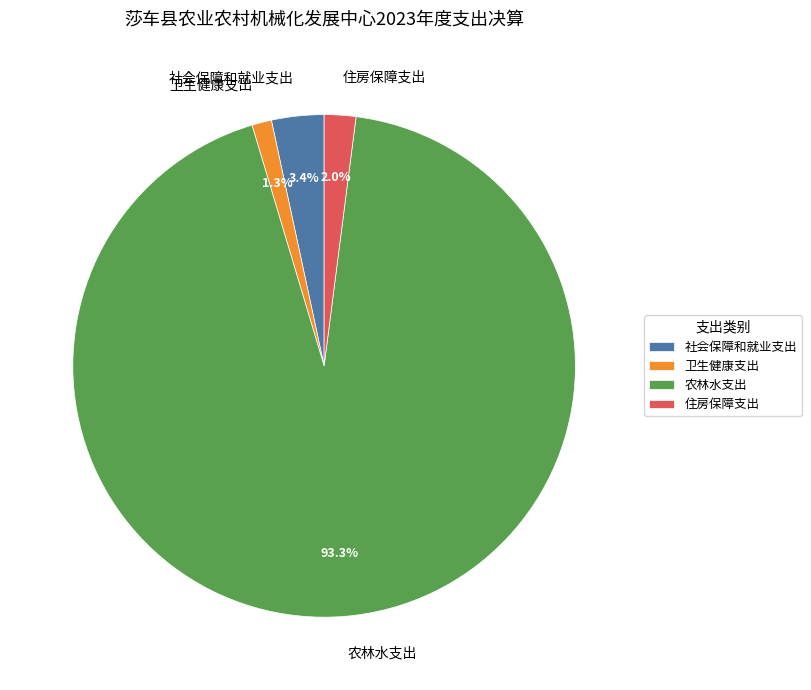

Is the sum of 农林水支出 and 社会保障和就业支出 greater than half?

Yes